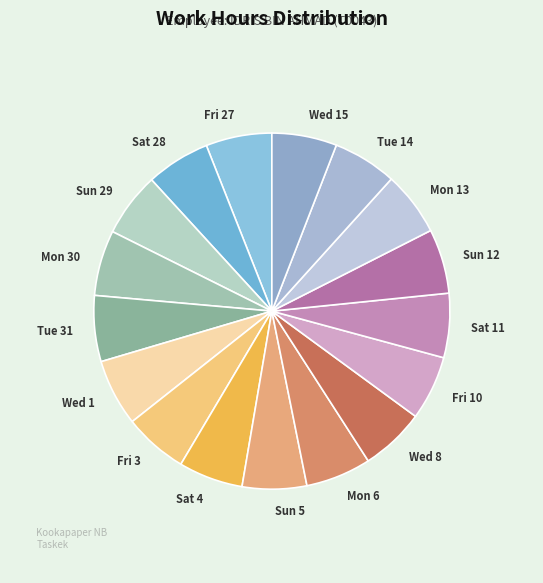

What is the ratio of the value at Wed 8 to the value at Tue 31?

1.0